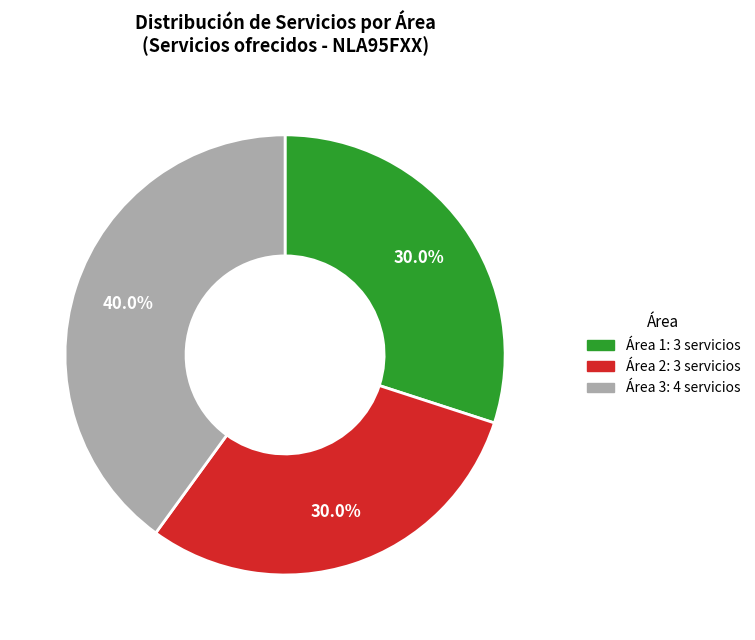

Does any single category account for the majority?

No